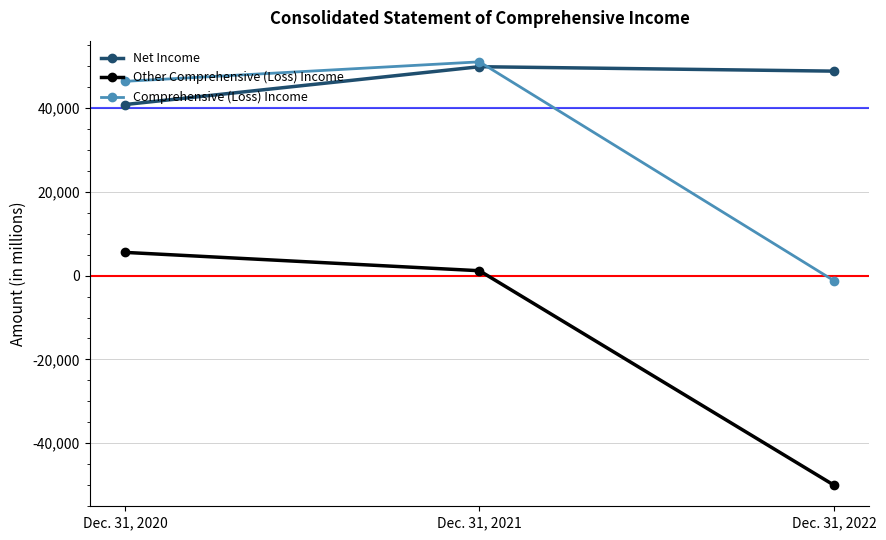

The value of Net Income at Dec. 31, 2020 is 25599. True or false?

False